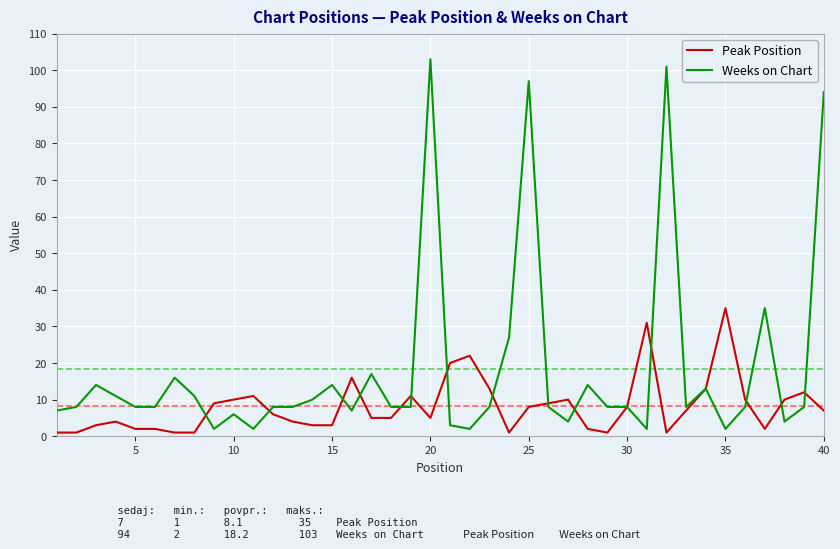

Which series has the widest spread of values?

Weeks on Chart